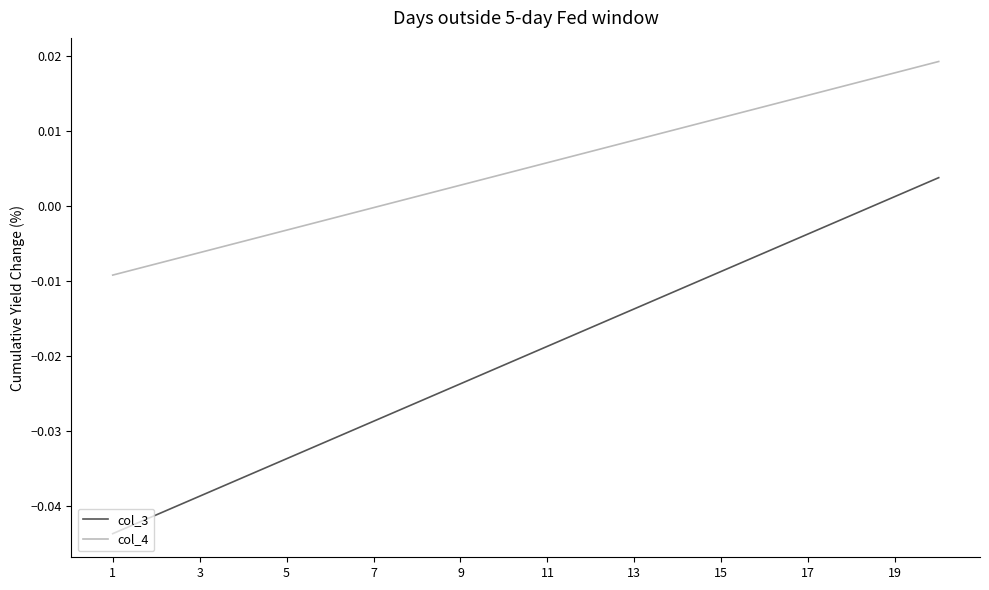

What is the sum of all col_3 values?

-0.4